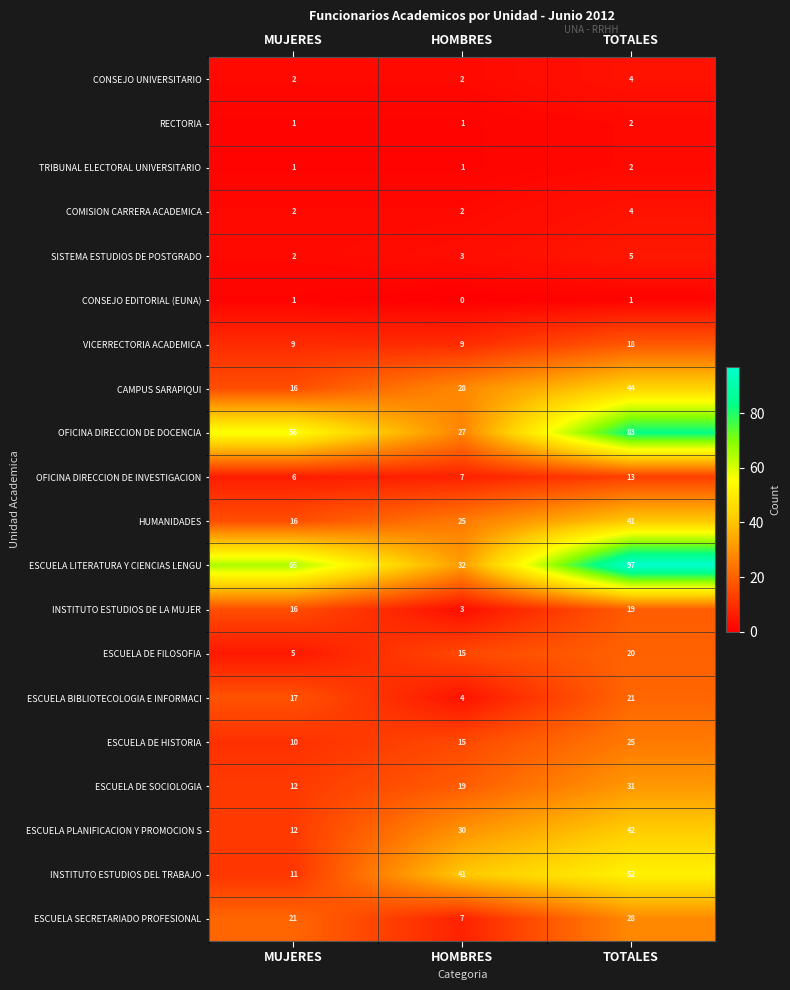

Count the number of categories in the chart.

3